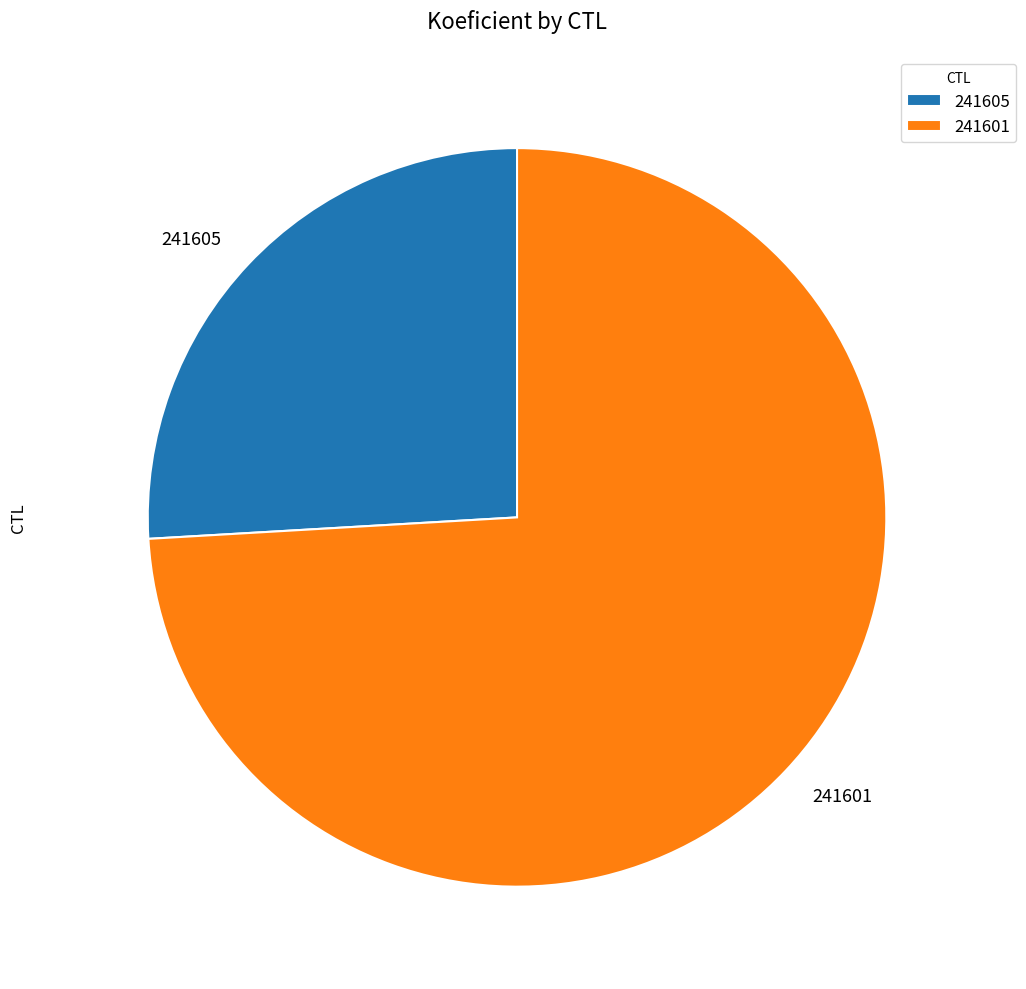

True or false: 241605 accounts for 17% of the total.

False